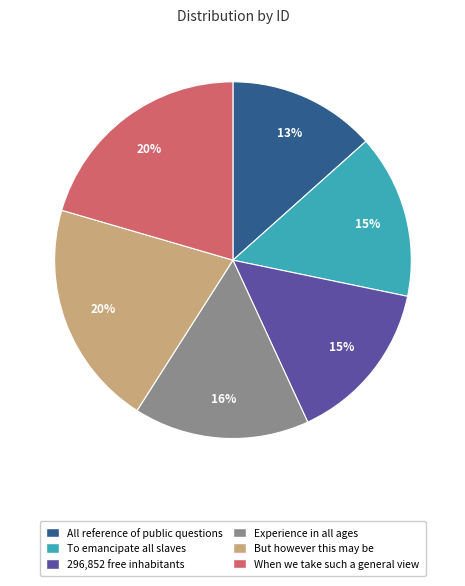

How many segments does this pie chart have?

6